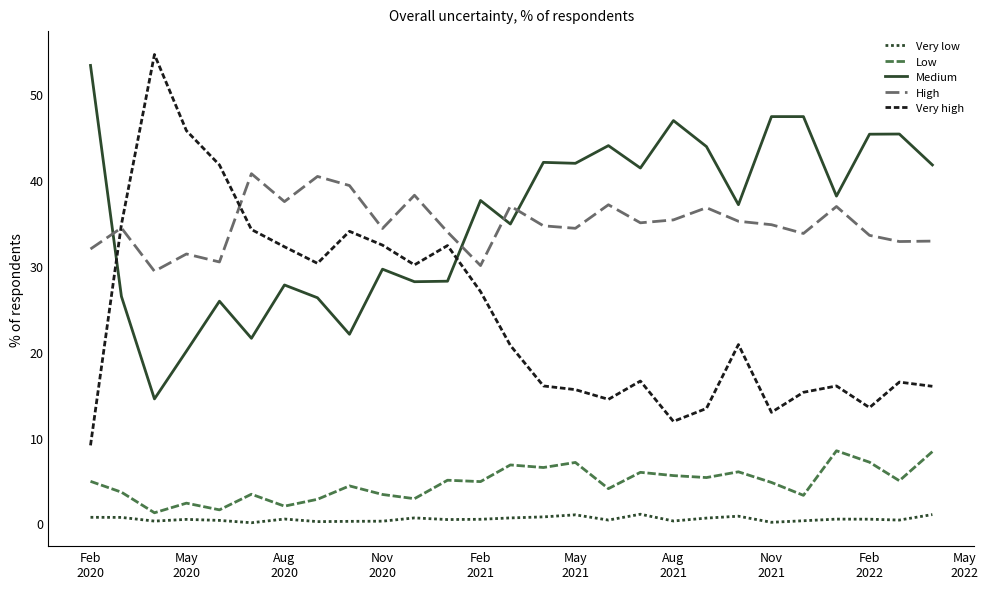

How many categories are shown in the chart?

27